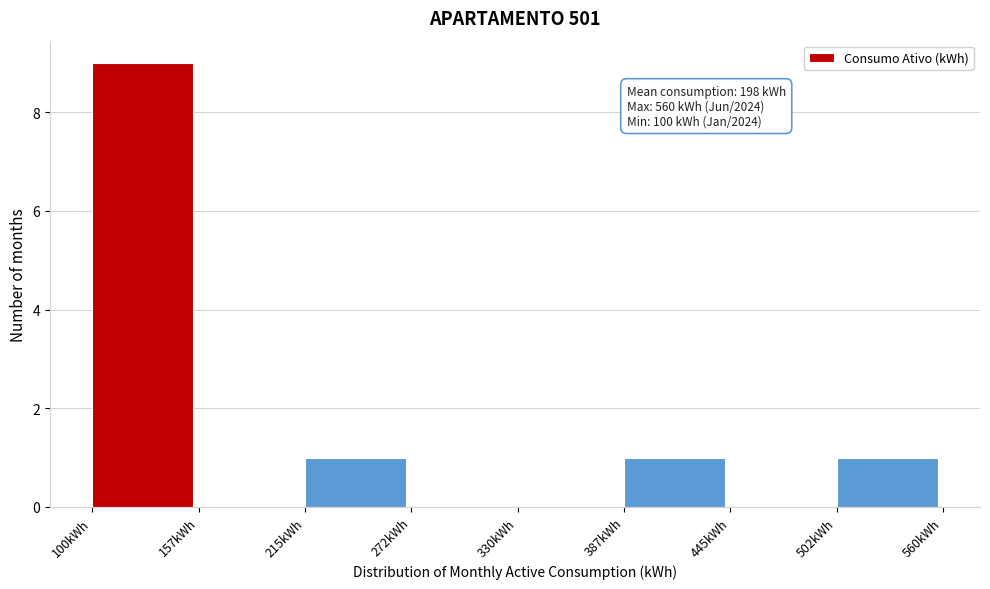

Which range on the x-axis has the tallest bar?

100 to 160